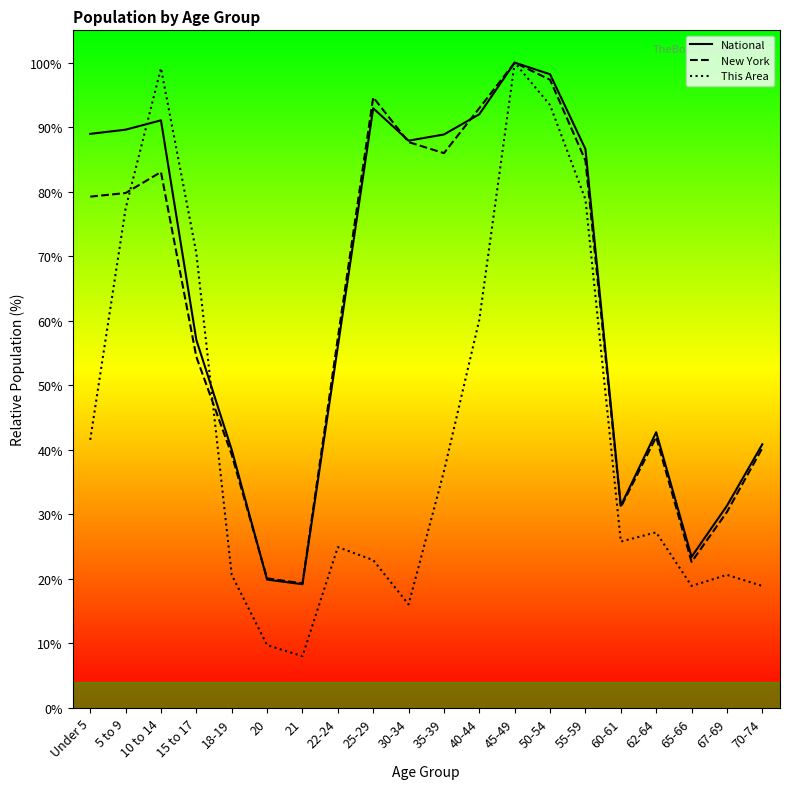

Does the chart have visible grid lines?

No